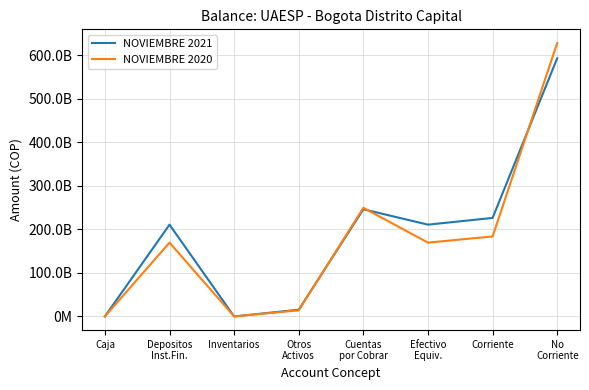

True or false: NOVIEMBRE 2020 and NOVIEMBRE 2021 cross at least once.

True